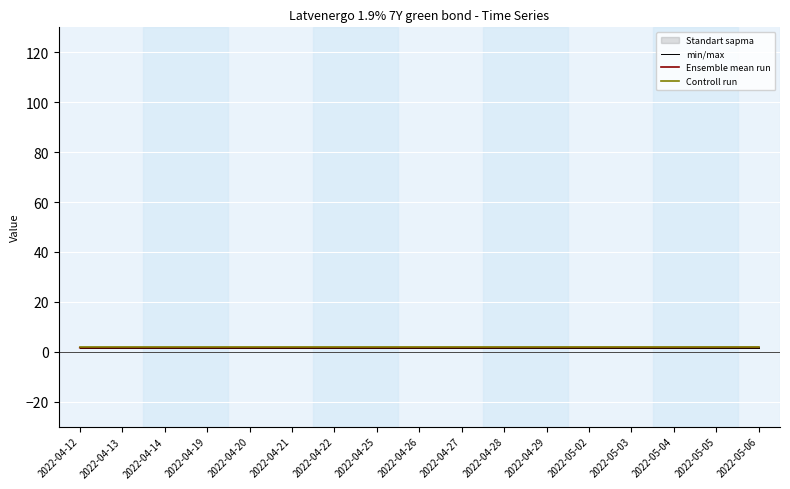

List the series in order of their overall mean, highest first.

Controll run, Ensemble mean run, min/max